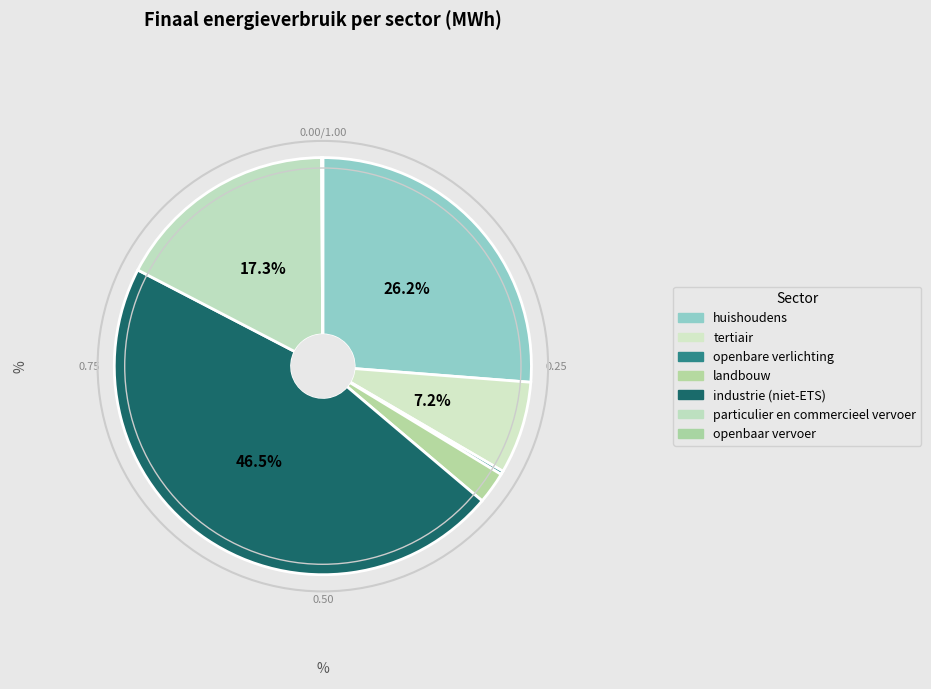

Count the number of slices in the pie.

7